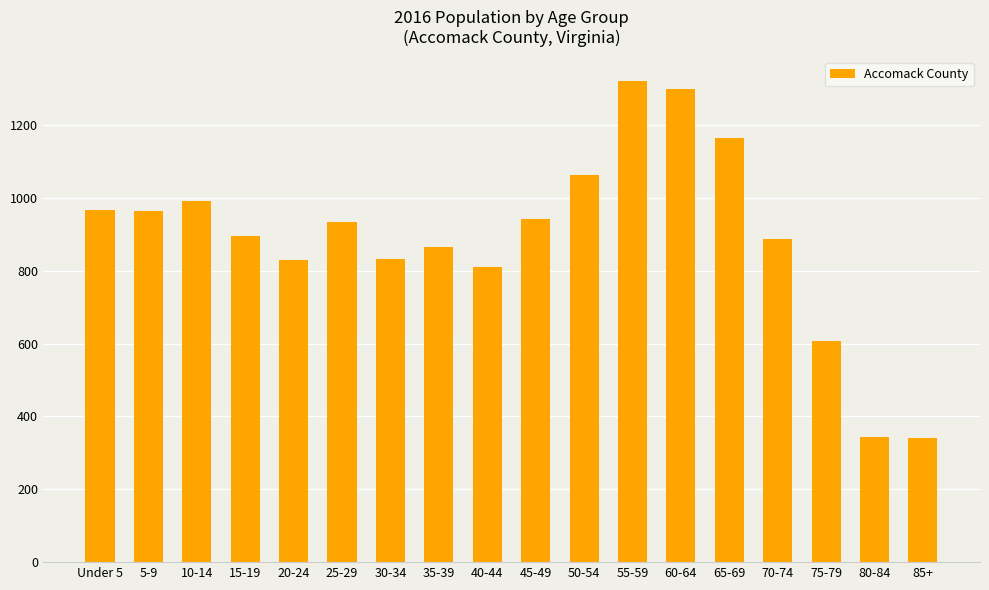

Between 75-79 and 10-14, which is larger?

10-14